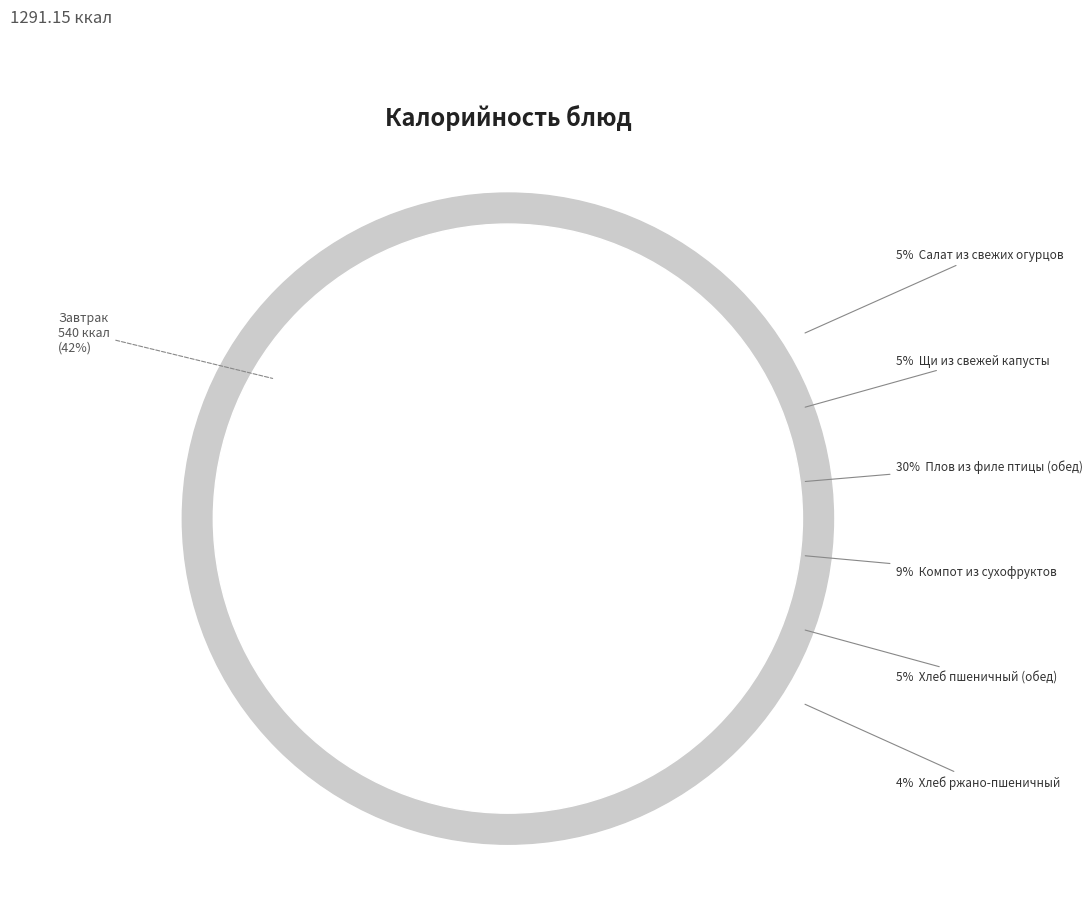

How many slices are in this pie chart?

9